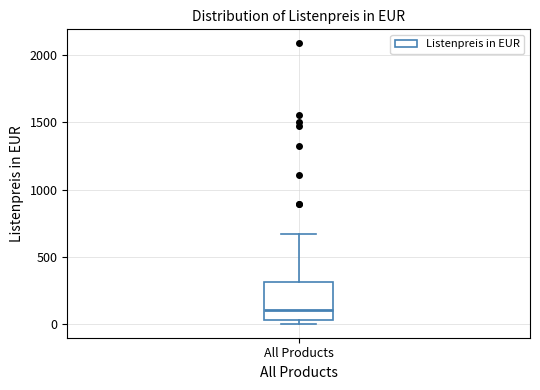

Transcribe this box plot: give where the median line is, the range the box spans, and where the two whiskers end, as read against the y-axis. The values are not printed on the chart, so give them approximately, as read against the axis.

median 100, box 50 to 300, whiskers 0 to 650